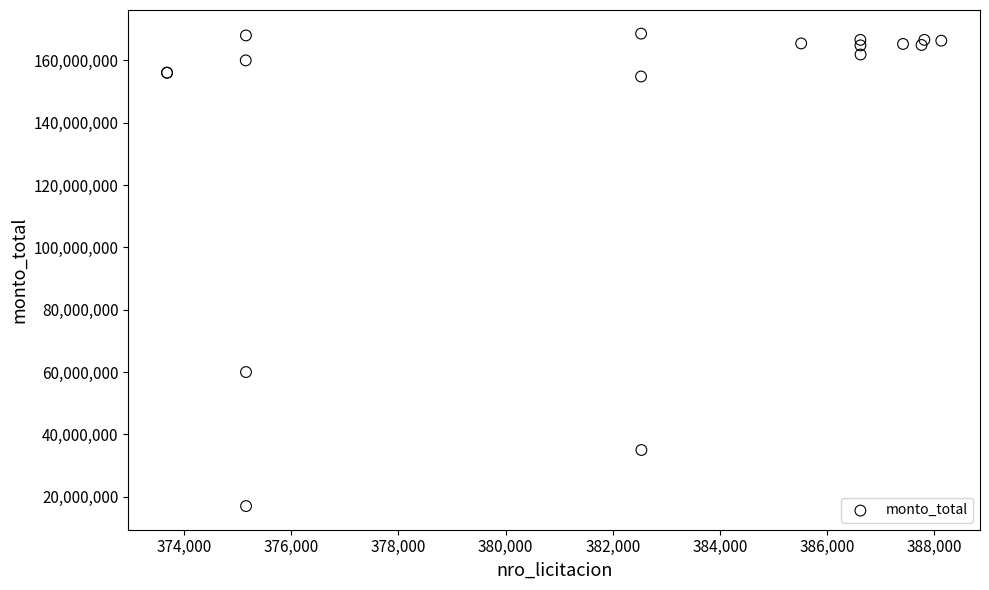

What Y value in the scatter plot is closest to 92791000?

60000000